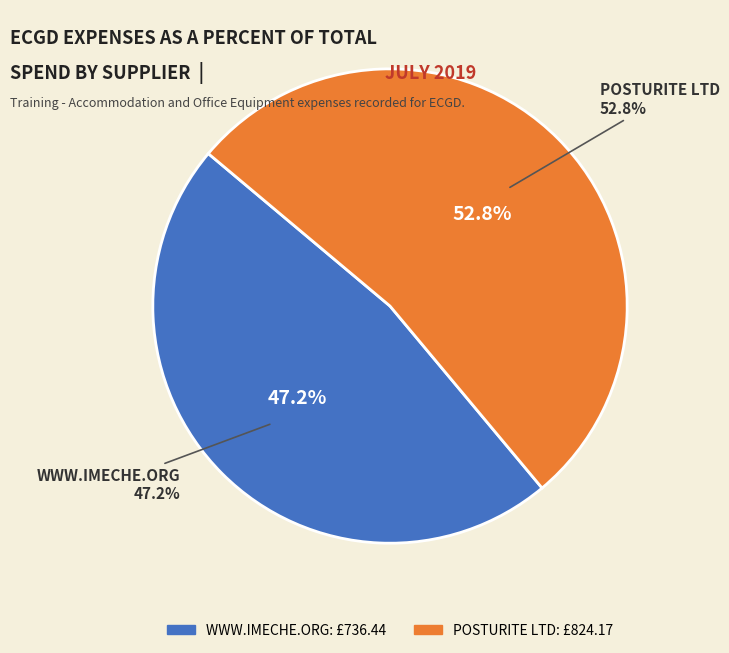

To the nearest percent, what is the difference between the POSTURITE LTD and WWW.IMECHE.ORG slice percentages?

6%